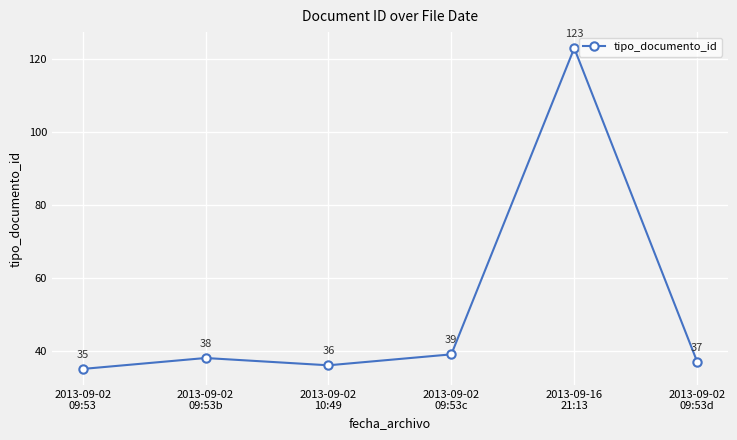

What is the approximate value at 2013-09-02
09:53, to the nearest 10?

40